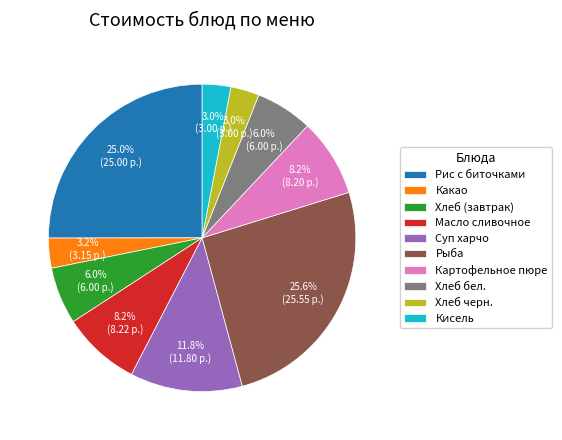

Combined, what portion of the pie is Рис с биточками and Кисель?

28.0%